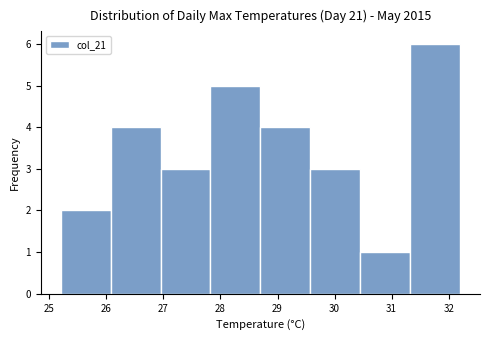

Reading left to right, list every bar in this chart as the range it spans on the x-axis followed by its height. Neither the bar edges nor the heights are printed on the chart, so give them approximately, as read against the axes.

25.2 to 26.1: 2
26.1 to 27.0: 4
27.0 to 27.8: 3
27.8 to 28.7: 5
28.7 to 29.6: 4
29.6 to 30.5: 3
30.5 to 31.3: 1
31.3 to 32.2: 6